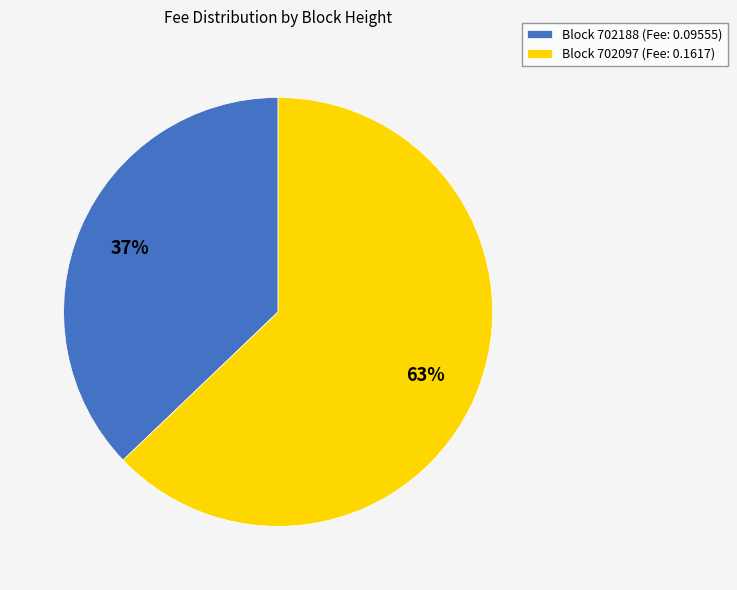

Is it true that Block 702097 (Fee: 0.1617) is 71% of the pie?

False